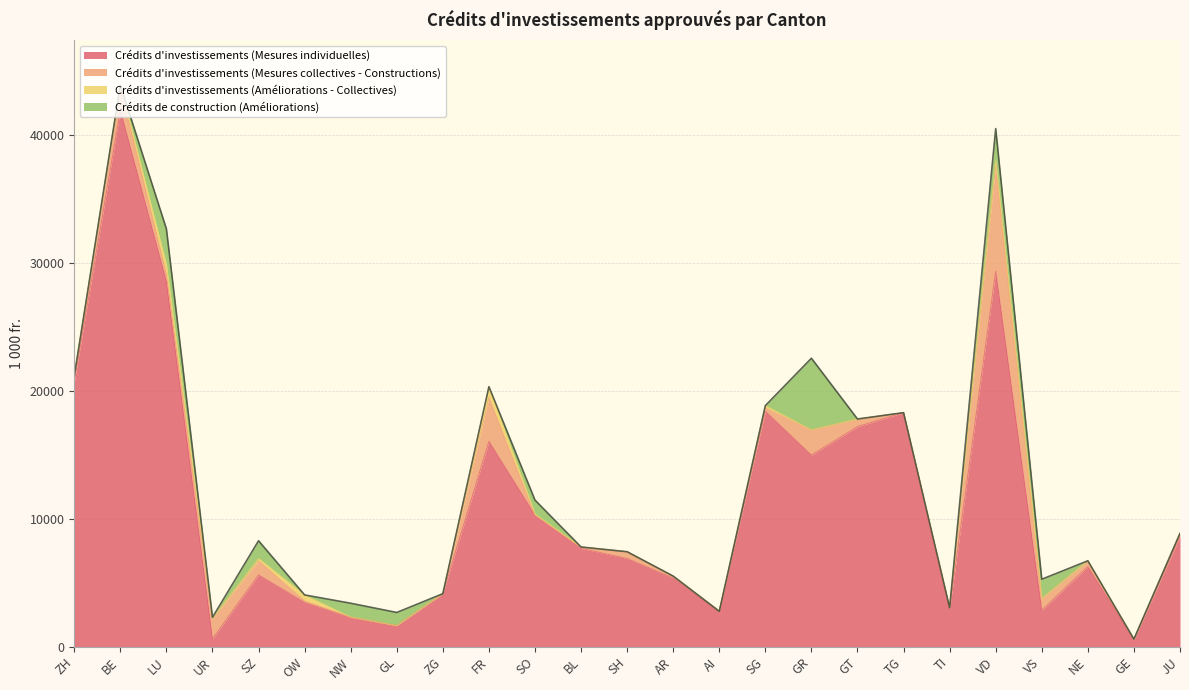

List the series in order of their peak value, lowest first.

Crédits d'investissements (Améliorations - Collectives), Crédits de construction (Améliorations), Crédits d'investissements (Mesures collectives - Constructions), Crédits d'investissements (Mesures individuelles)